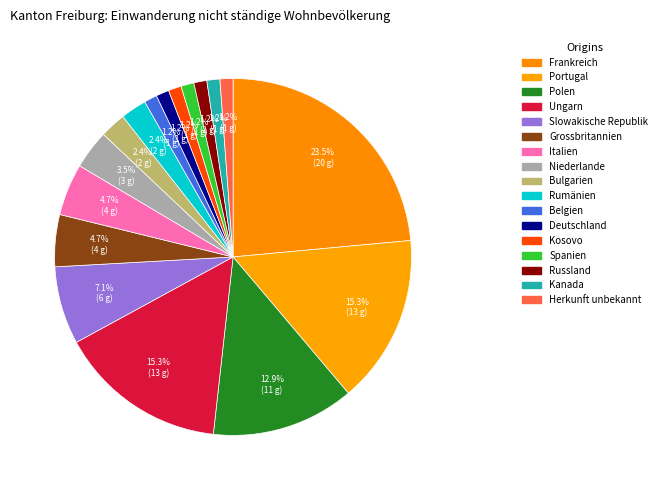

What portion of the pie excludes Deutschland?

98.8%